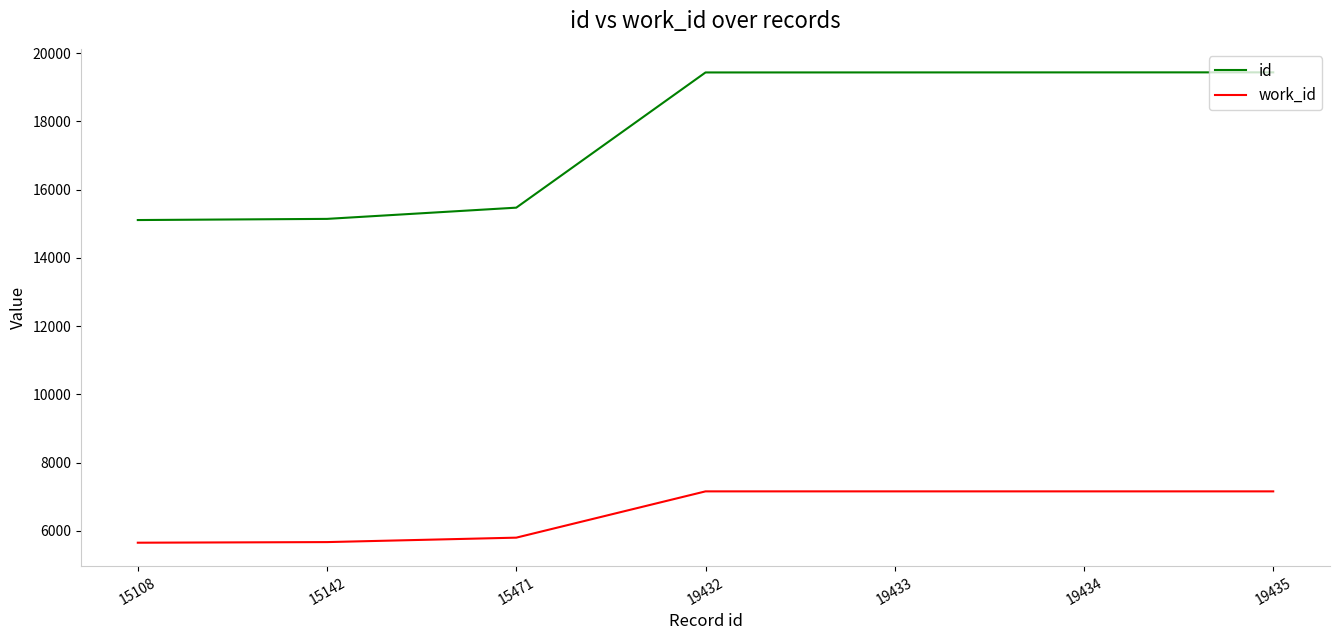

What is the minimum value shown in the chart?

5655